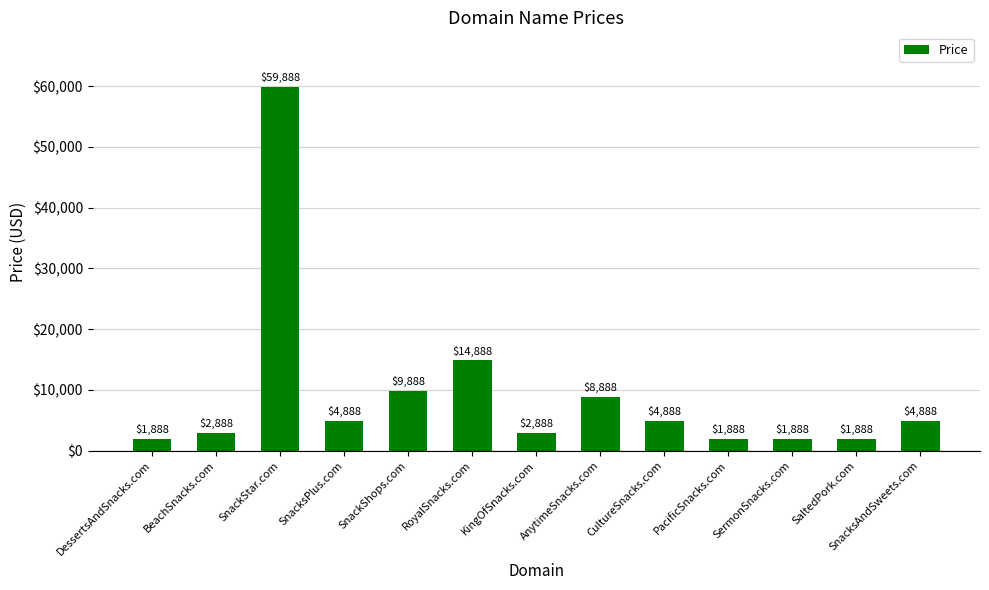

Is it true that the value at SaltedPork.com is 1888?

True